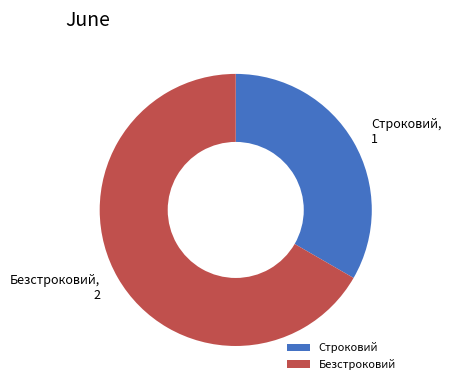

What is the smallest slice in the pie chart?

Строковий